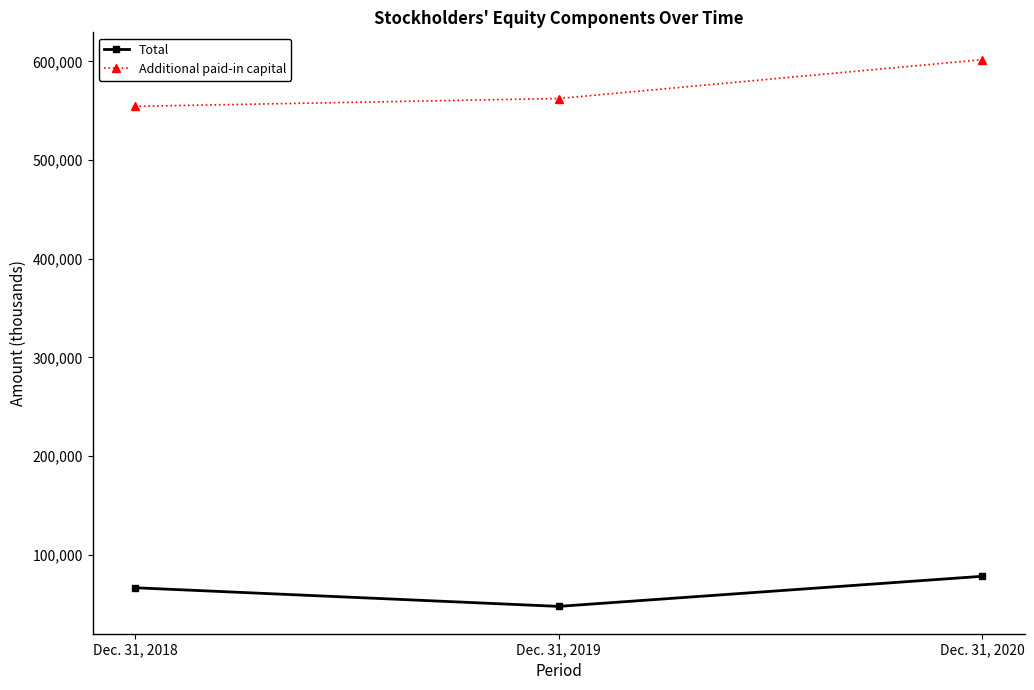

At how many categories does at least one series exceed 256061?

3